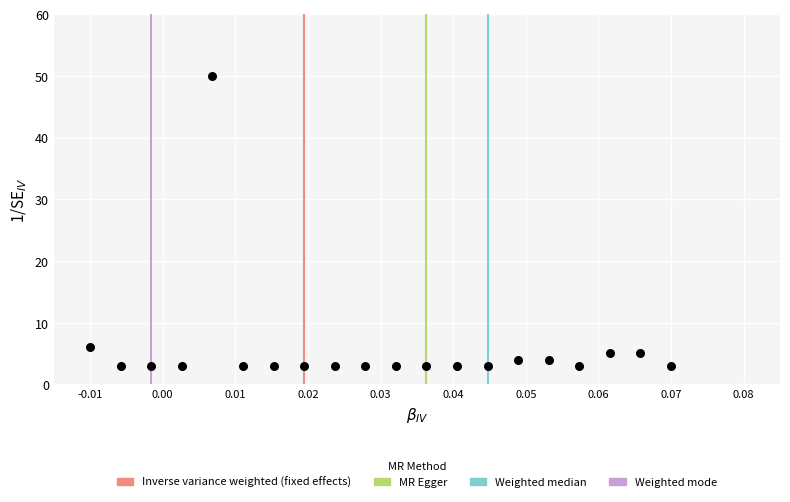

What is the range of Y values (max minus min)?

47